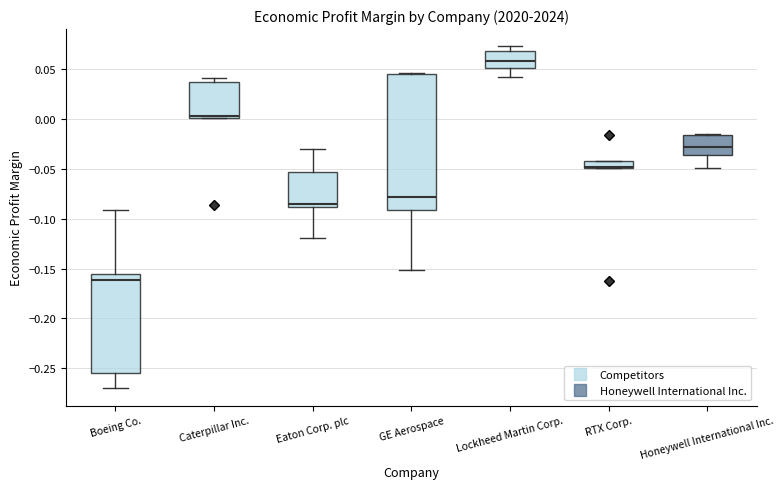

Which box is the tallest, from its lower edge to its upper edge?

GE Aerospace